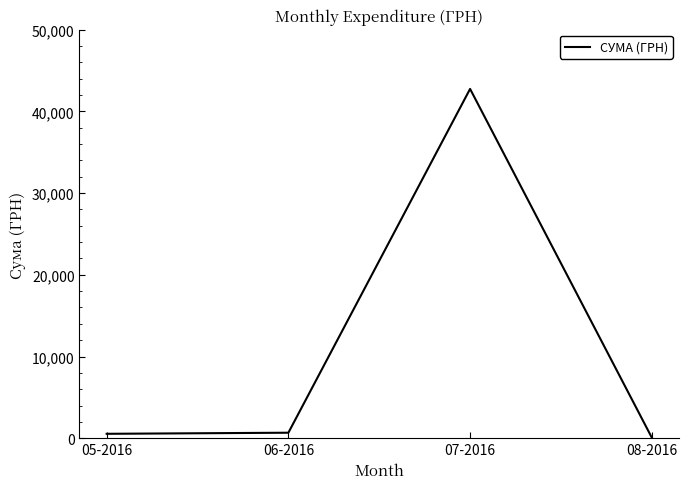

True or false: the data shows 670.0 at 06-2016.

True